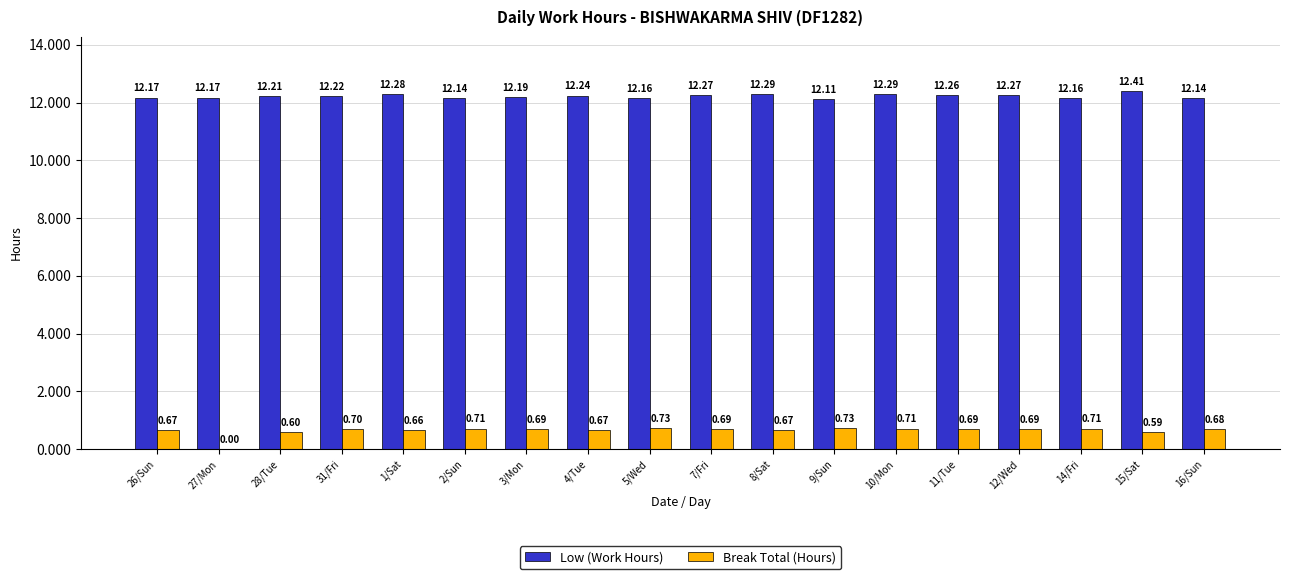

Which category has the highest value across all series?

15/Sat